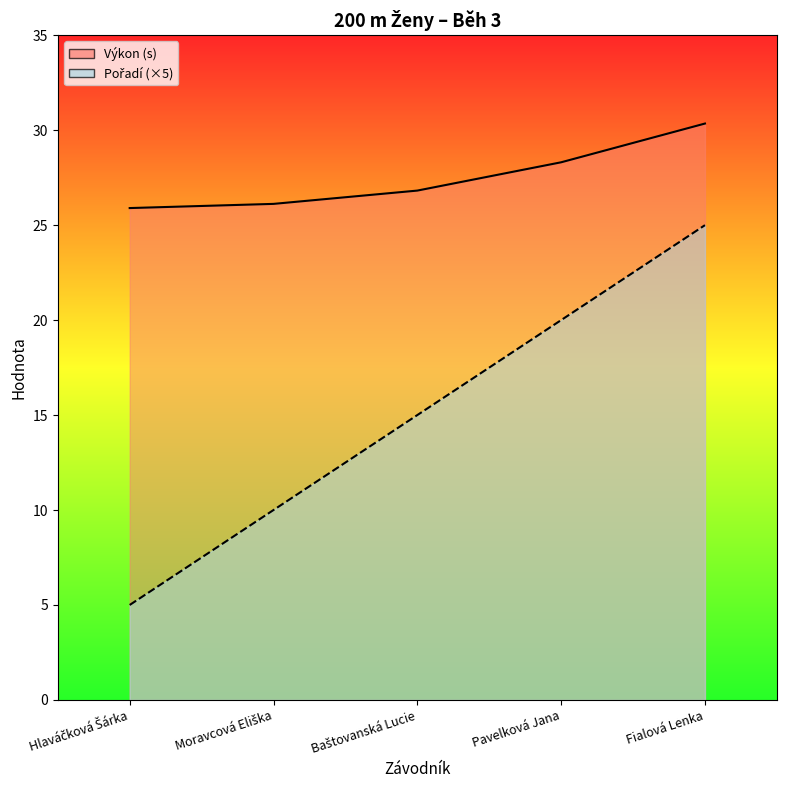

Reading right to left, transcribe all the data shown in this chart.

Výkon_line: Fialová Lenka=30.4	Pavelková Jana=28.3	Baštovanská Lucie=26.8	Moravcová Eliška=26.1	Hlaváčková Šárka=25.9
Pořadí_line: Fialová Lenka=25.0	Pavelková Jana=20.0	Baštovanská Lucie=15.0	Moravcová Eliška=10.0	Hlaváčková Šárka=5.0